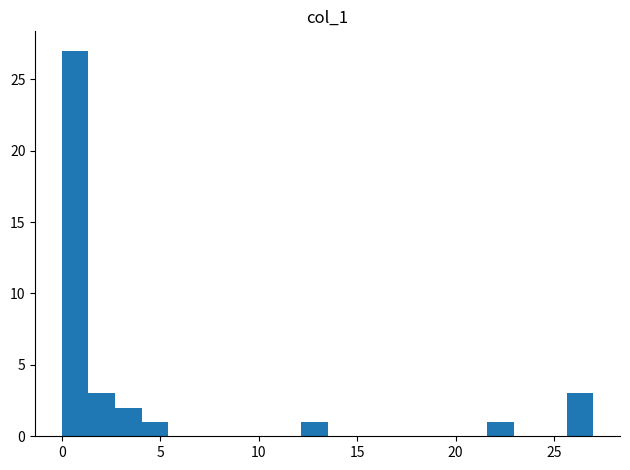

Around what value on the x-axis is the tallest bar? Give the approximate position of its centre, as read against the axis.

0.5